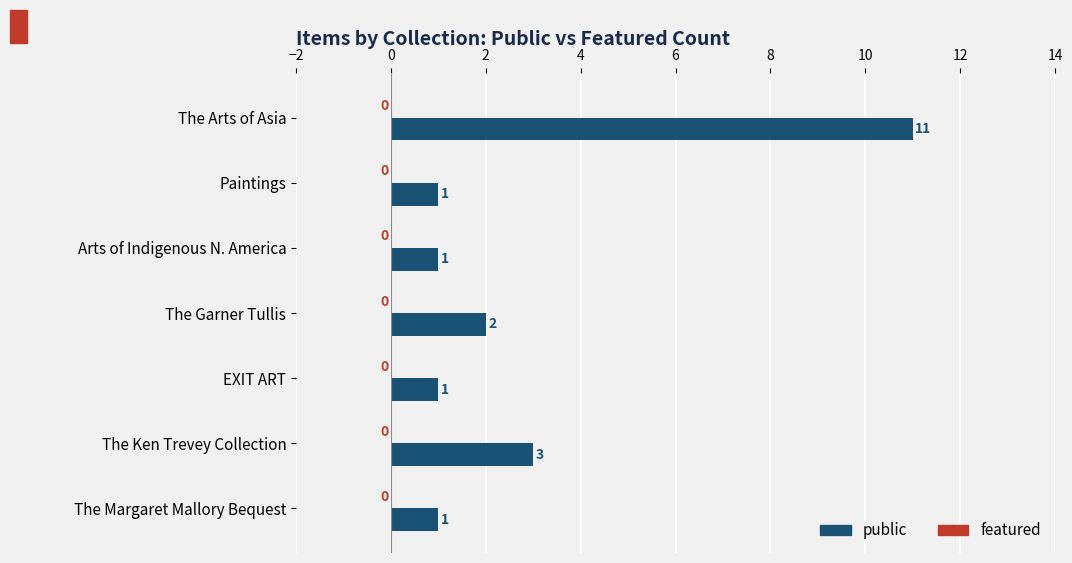

Count the values in the range 1 to 3.

6